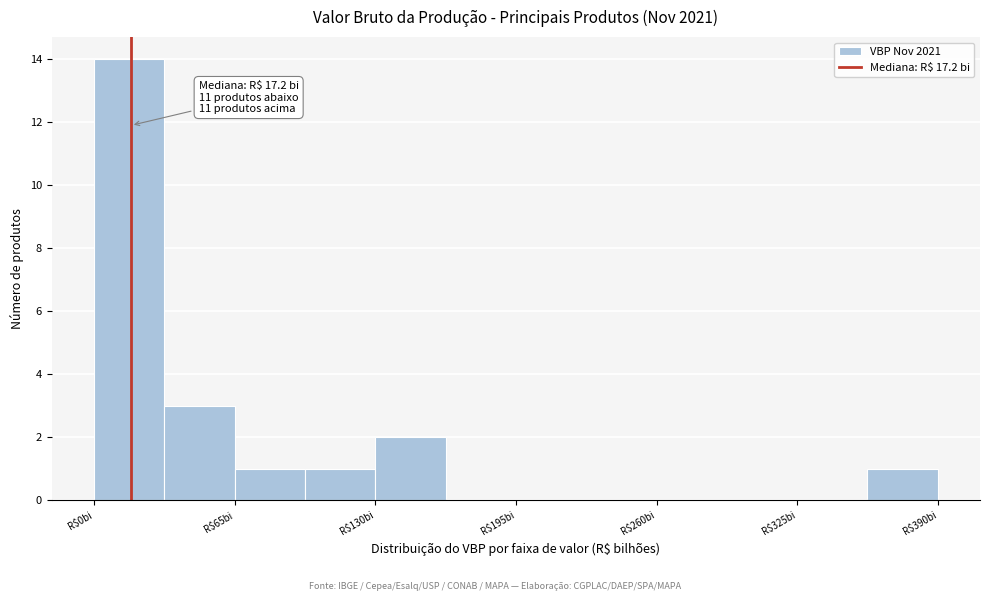

Around what value on the x-axis is the tallest bar? Give the approximate position of its centre, as read against the axis.

20